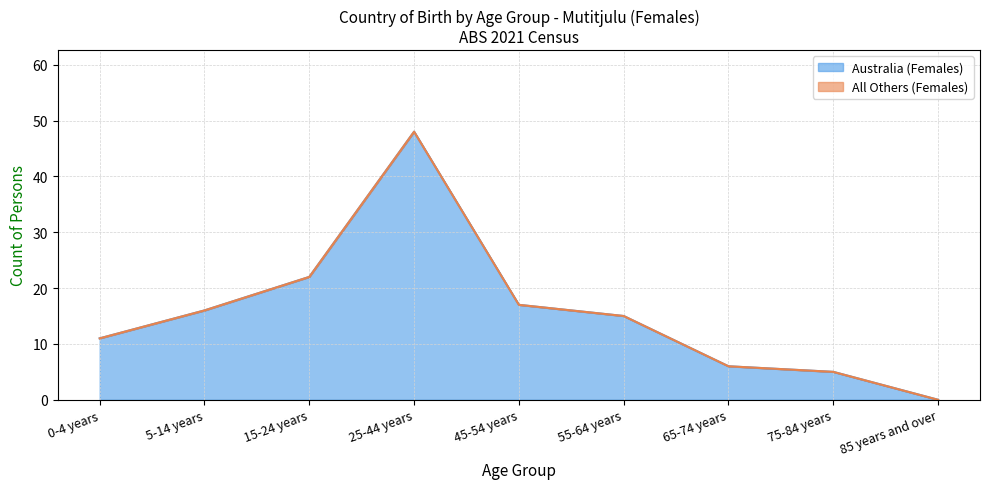

The value of All Others (Females) (line) at 0-4 years is 7. True or false?

False